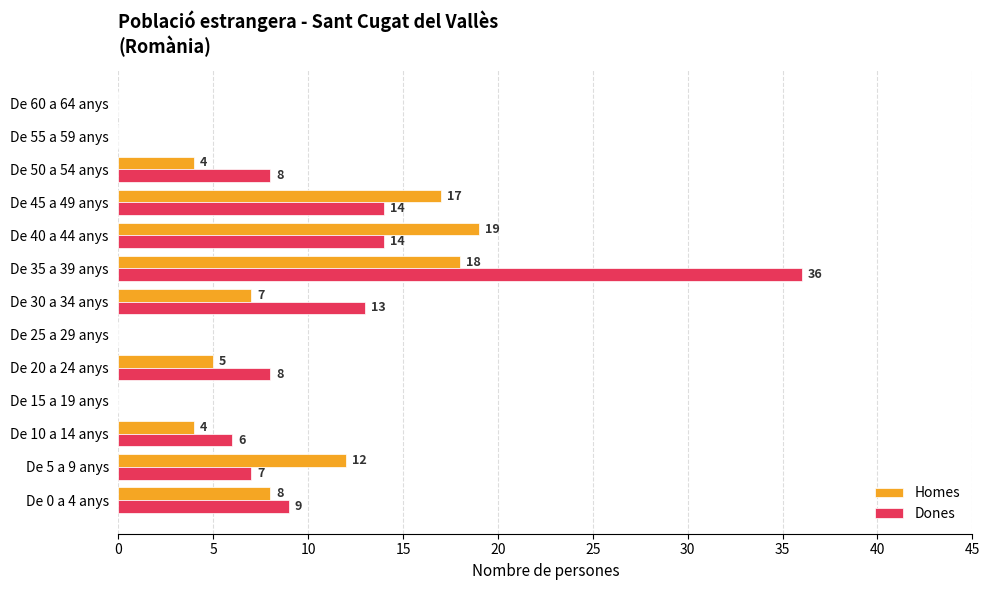

What is the maximum value shown in the chart?

36